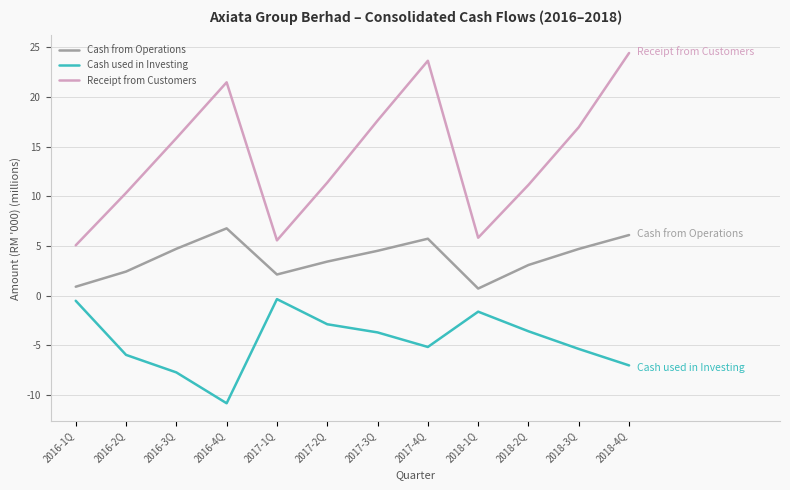

What is the difference between the highest and lowest values at 2018-4Q?

31.5